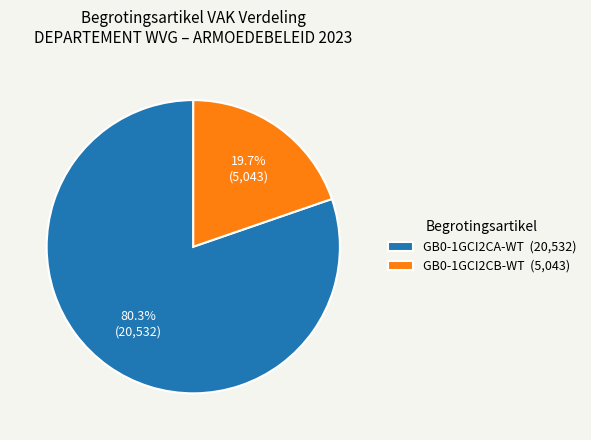

What is the total percentage of GB0-1GCI2CA-WT and GB0-1GCI2CB-WT?

100.0%